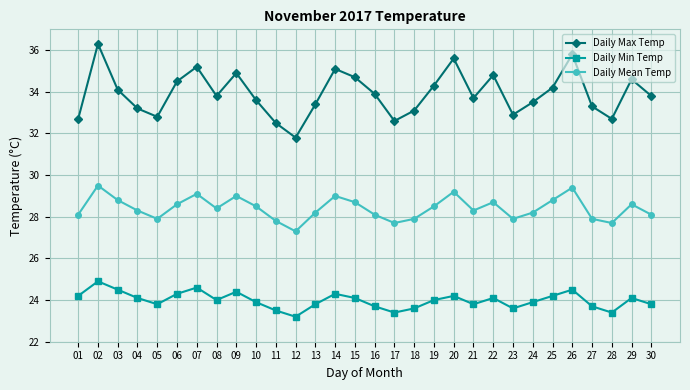

Which series has the largest range (max minus min)?

Daily Max Temp